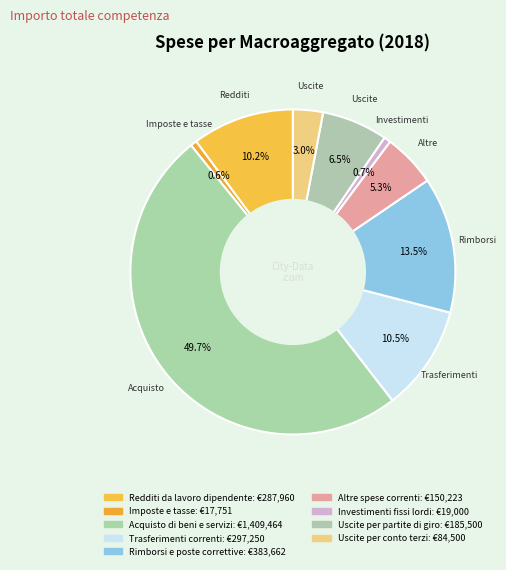

How many segments does this pie chart have?

9